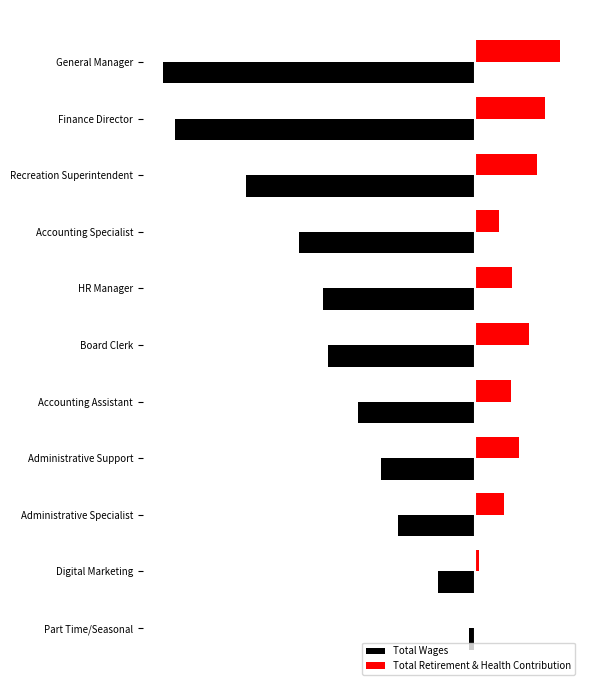

What are all the series names shown in the legend?

Total Wages, Total Retirement & Health Contribution